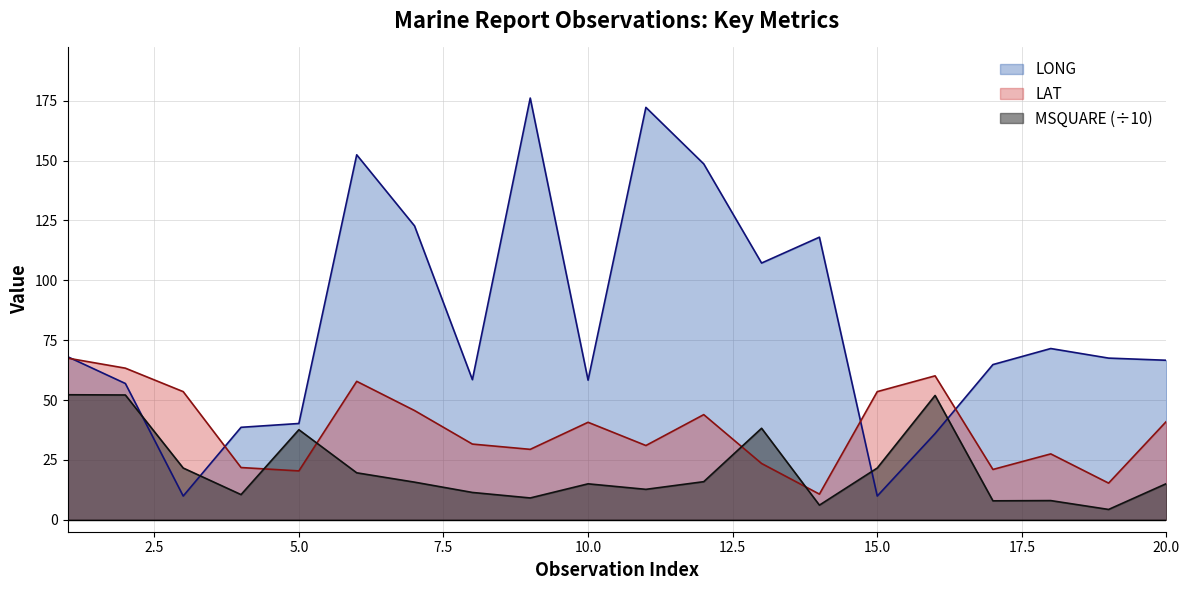

At 17, list the series in order from largest to smallest.

LONG, LAT, MSQUARE